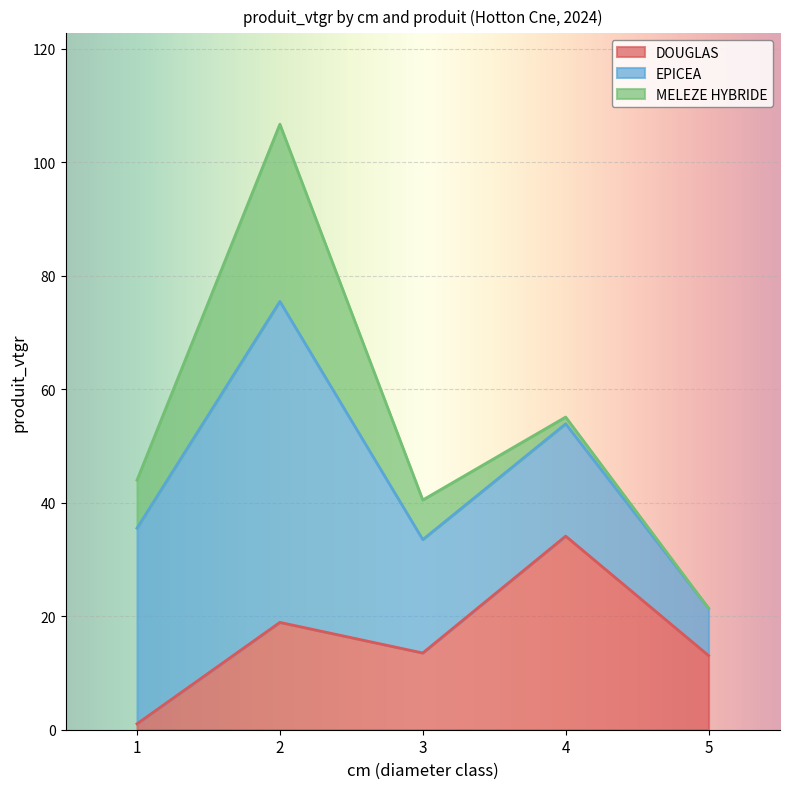

Reading right to left, transcribe all the data shown in this chart.

DOUGLAS: 13.1	34.1	13.5	18.9	1.0
EPICEA: 8.3	19.8	20.0	56.6	34.5
MELEZE HYBRIDE: 0.0	1.2	7.0	31.2	8.5